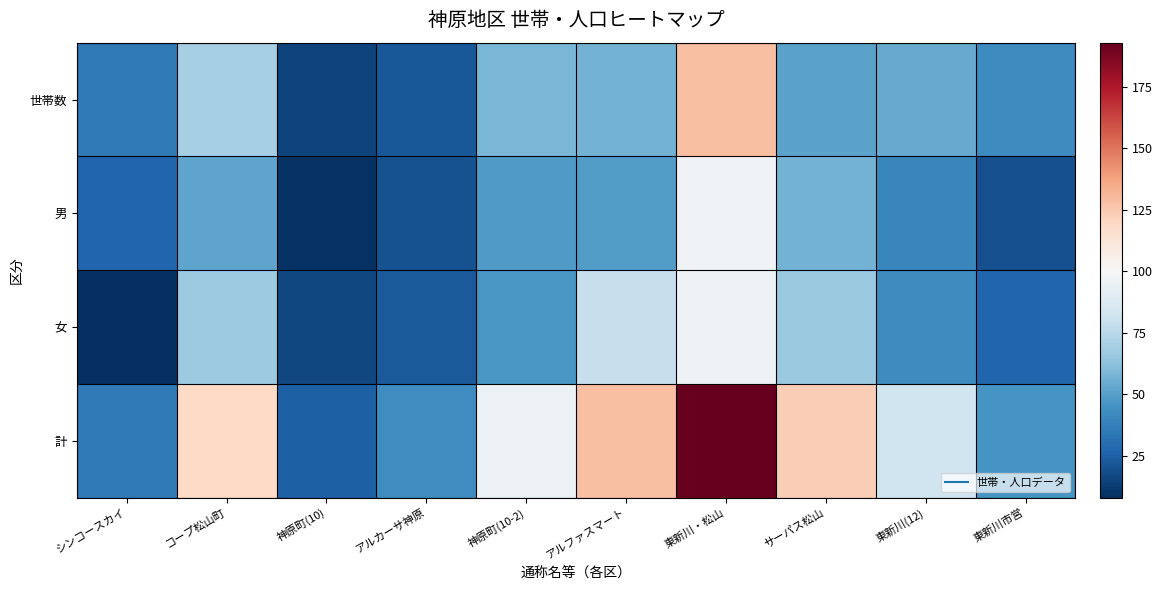

List the series in order of their peak value, highest first.

計, 世帯数, 男, 女